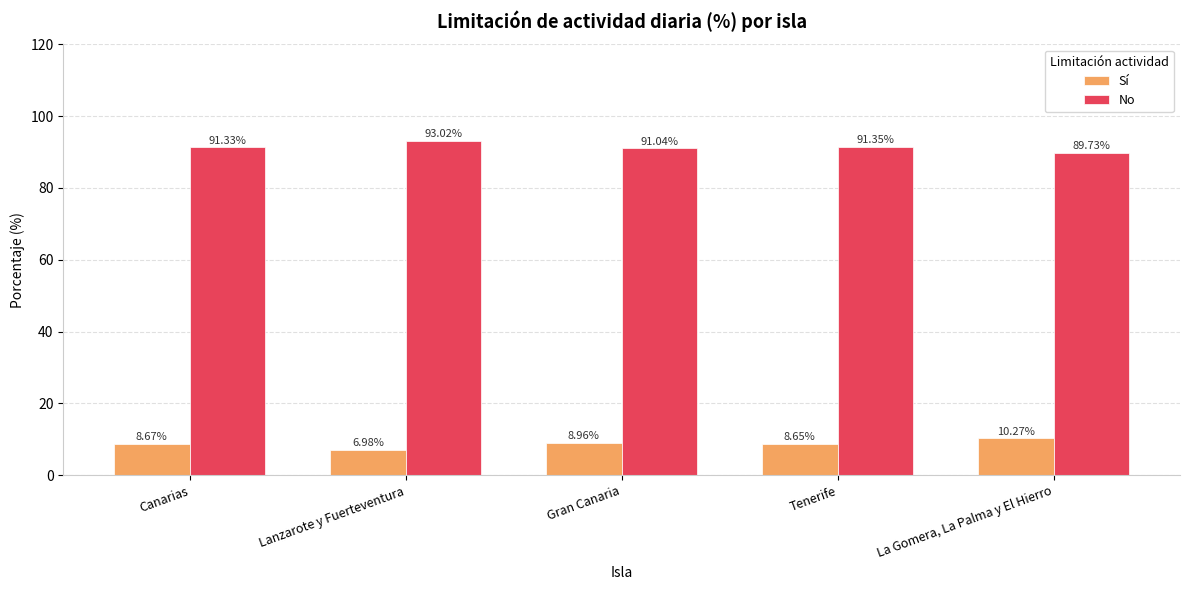

What is the minimum value for No?

89.7